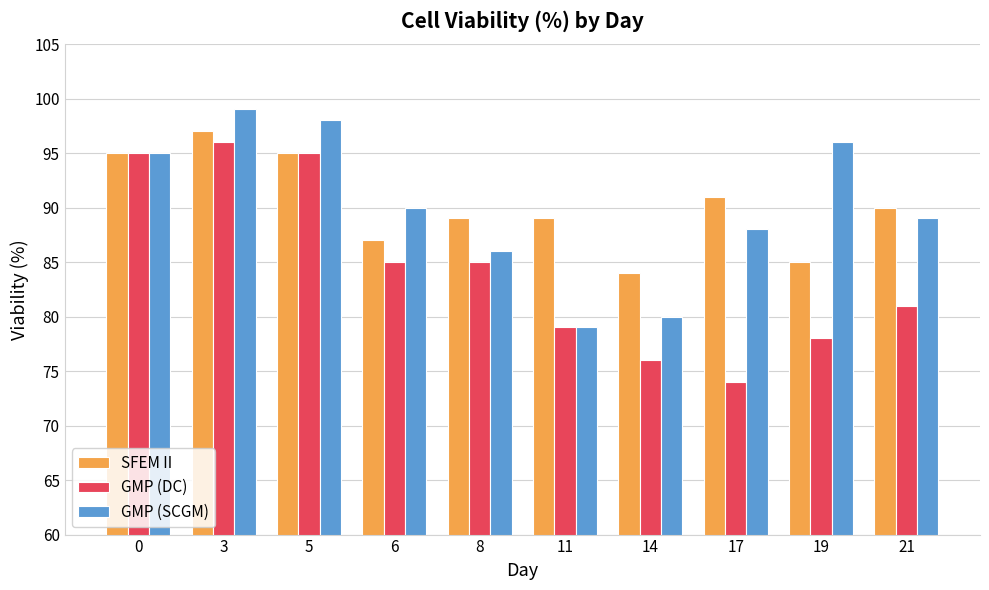

At which category does the chart reach its peak across all series?

3